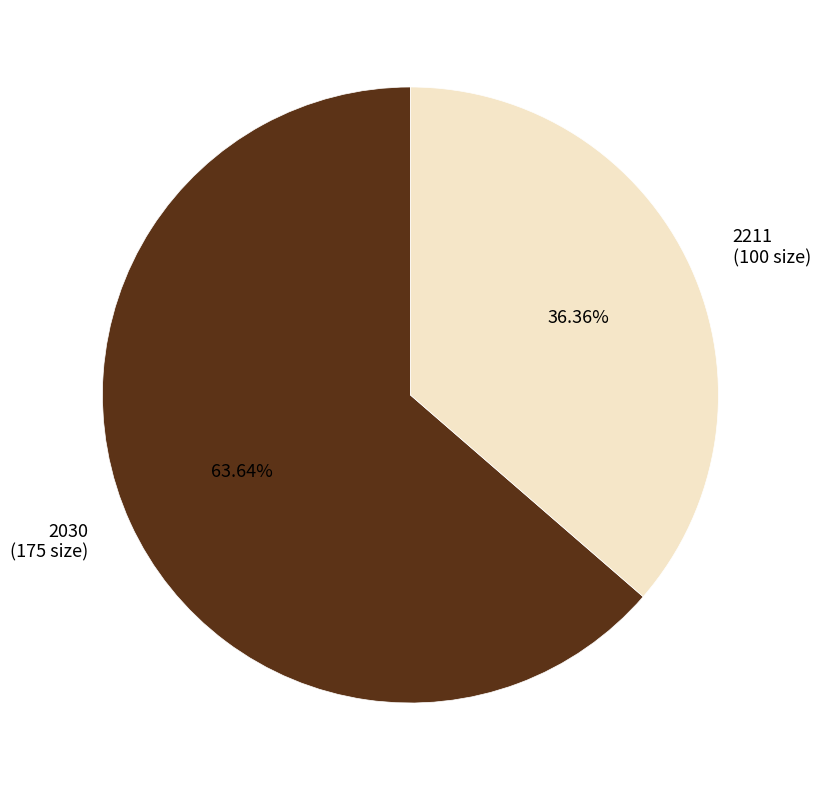

Does 2211 account for over 50% of the chart?

No